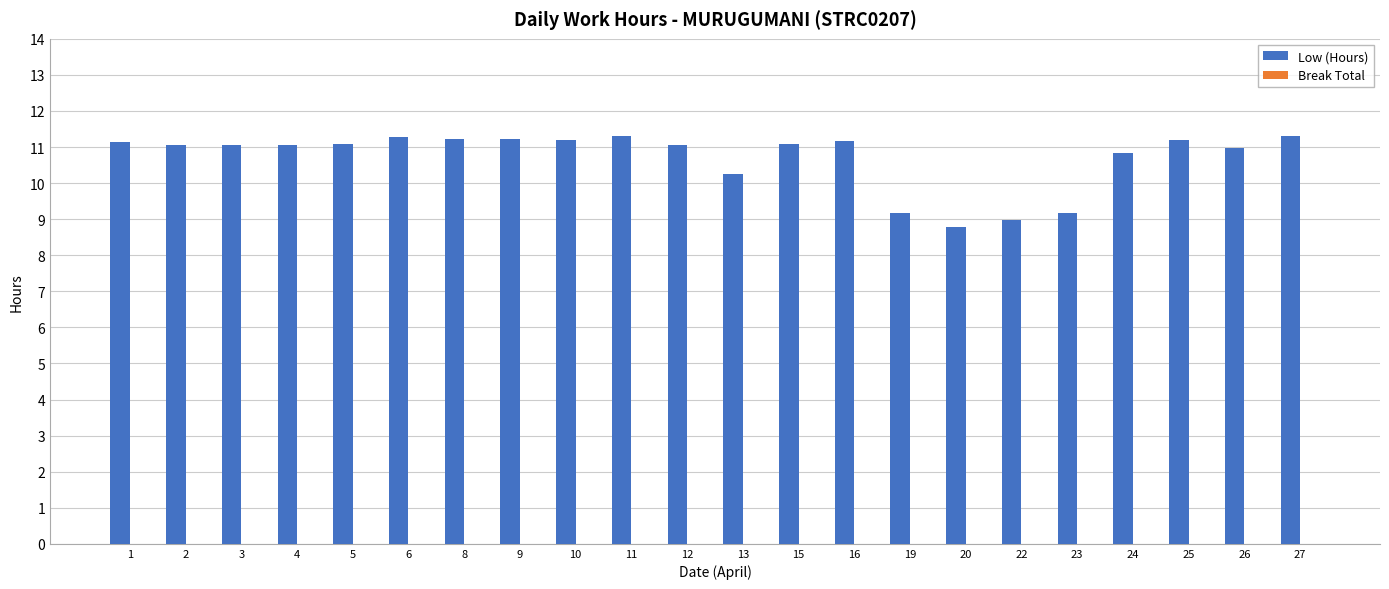

What is the value of the 15th bar from the left?

9.2